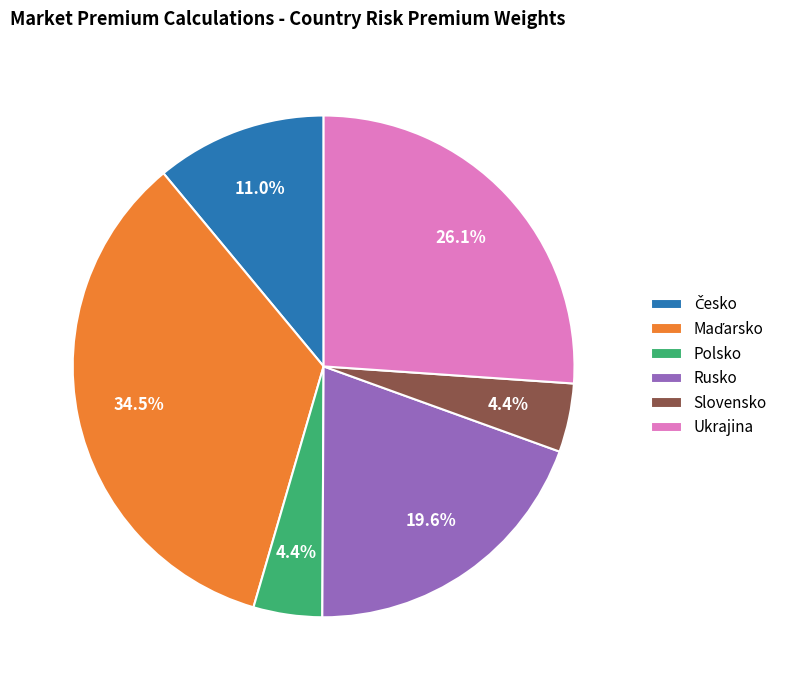

How many segments does this pie chart have?

6